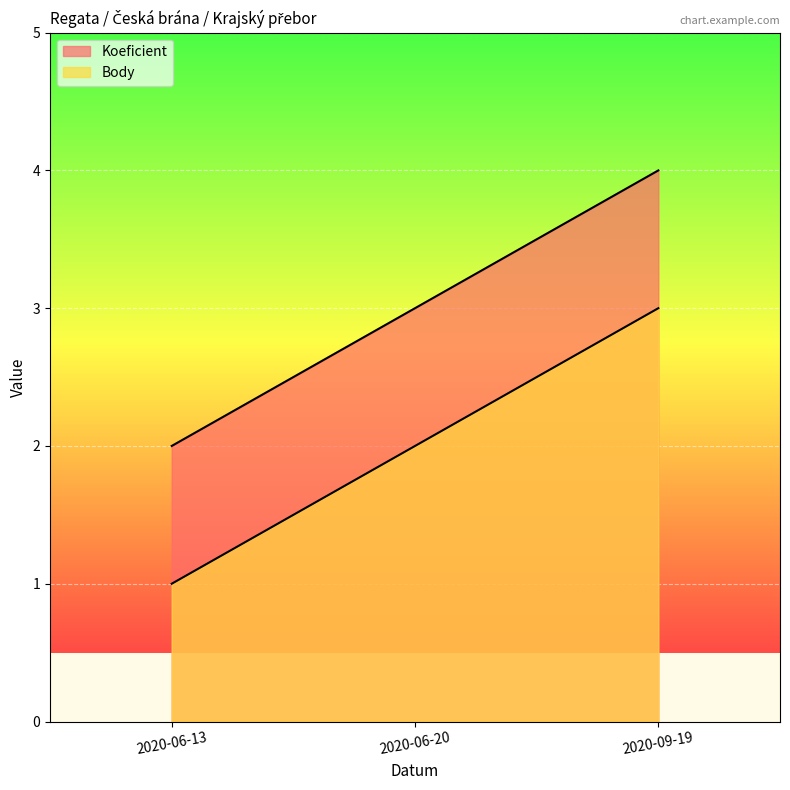

What is the difference between the maximum and minimum values in the Body series?

2